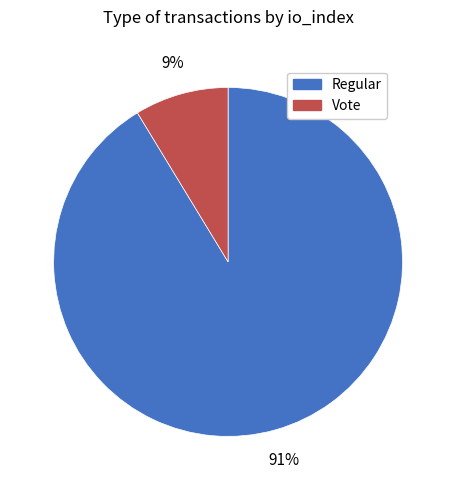

Which slice is the smallest?

Vote